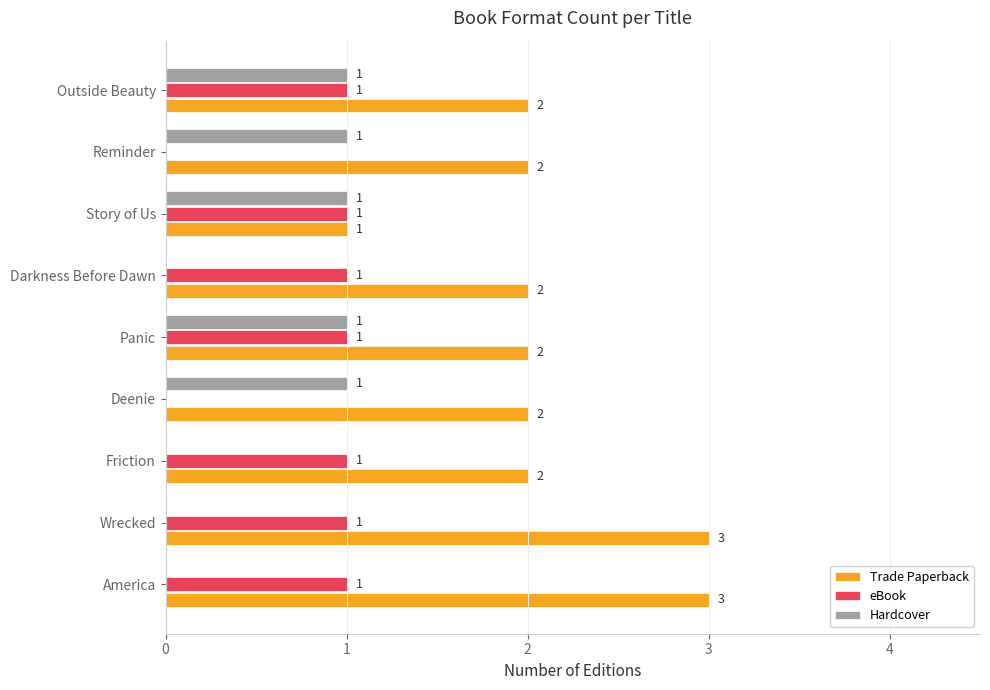

How many eBook values are between 1 and 2?

7